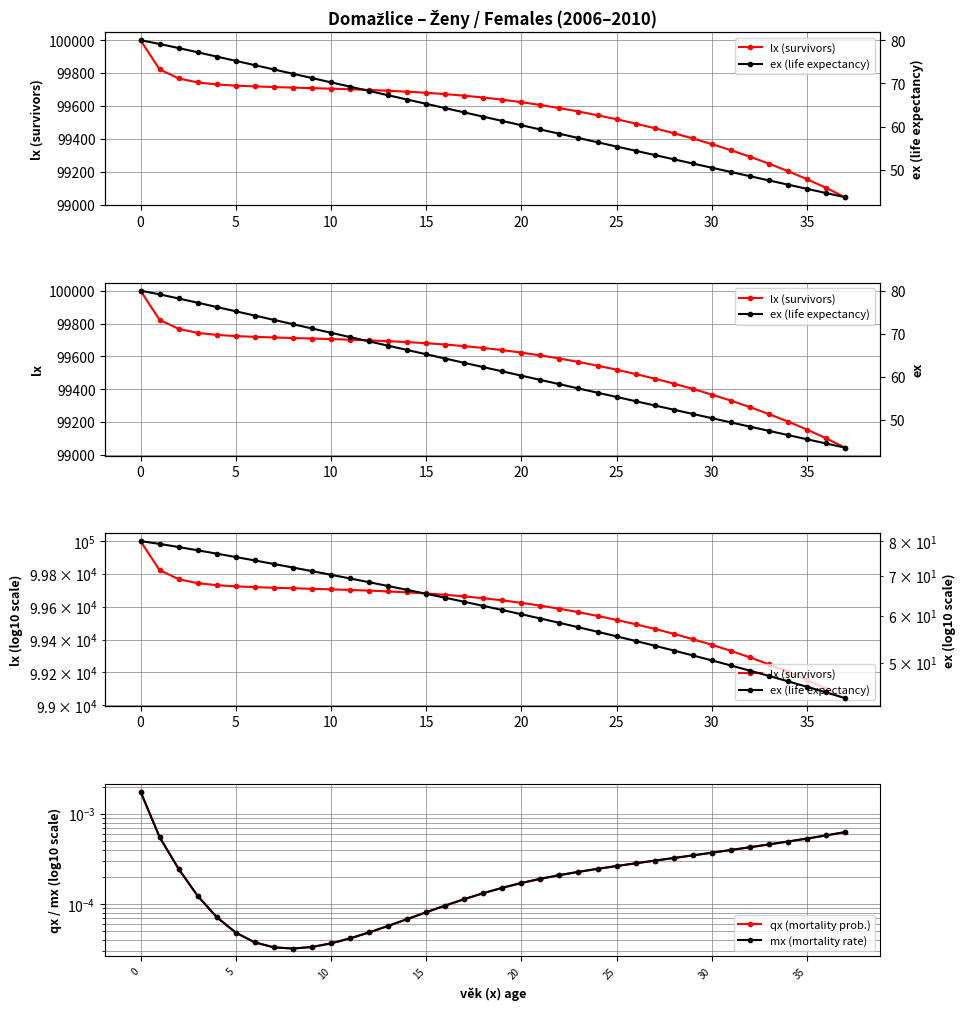

True or false: mx (mortality rate) and qx (mortality prob.) intersect in this chart.

False